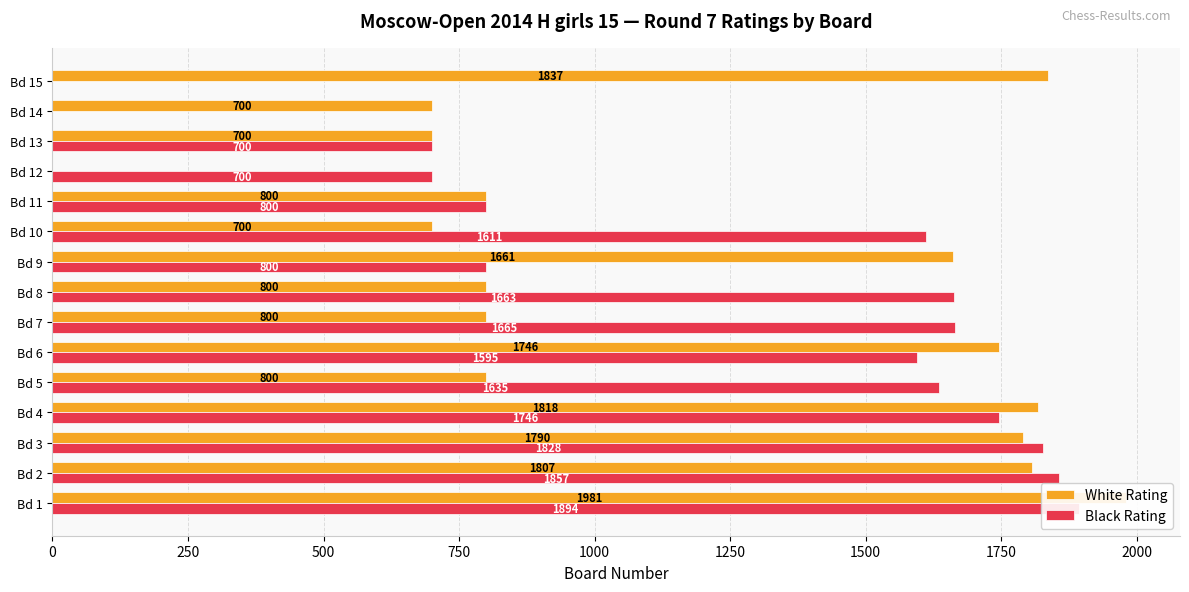

The White Rating series shows 359 at Bd 8. True or false?

False